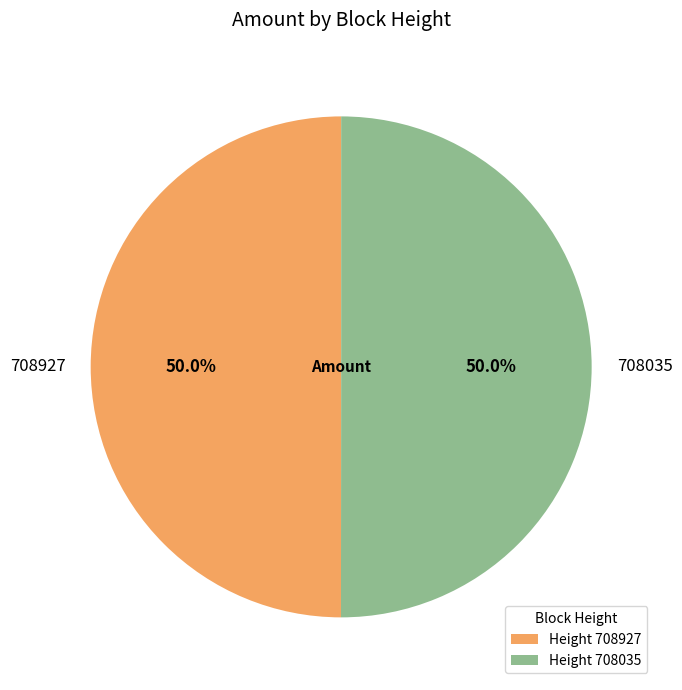

Approximately how many times larger is the value at 708035 compared to 708927?

1.0